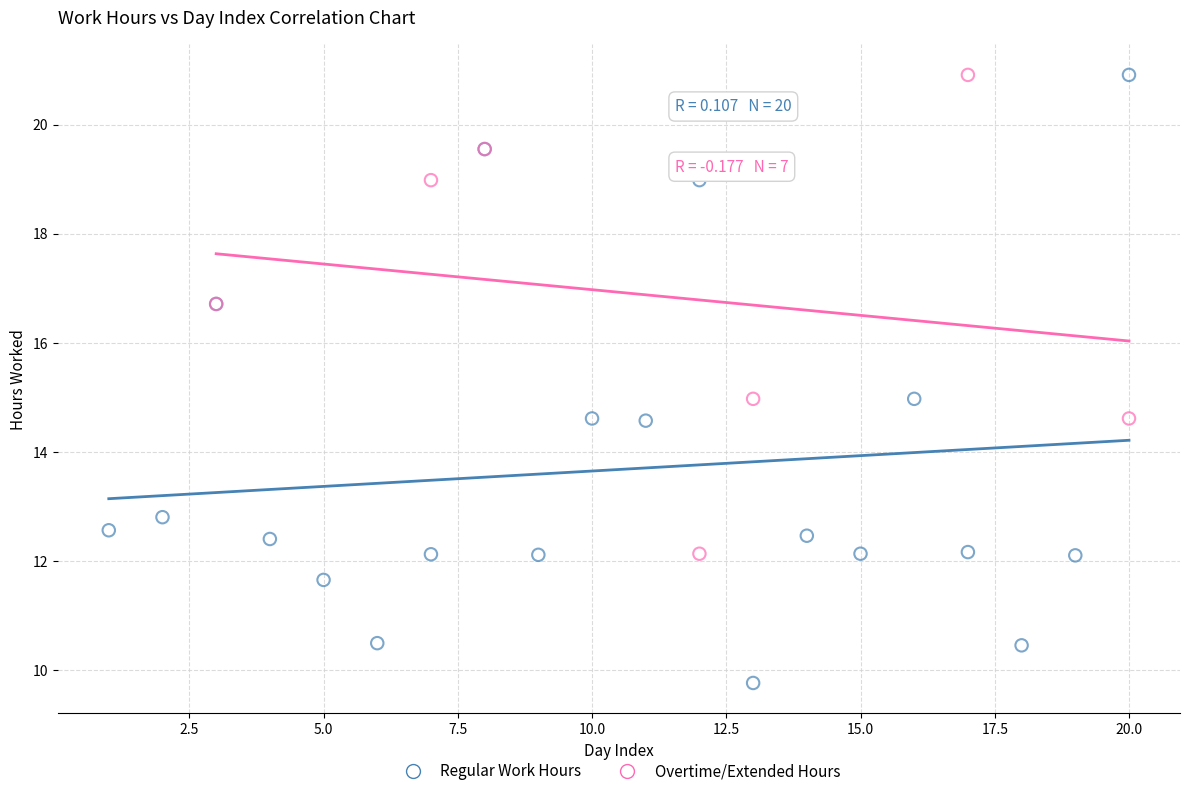

Which series contains the lowest Y value?

Regular Work Hours